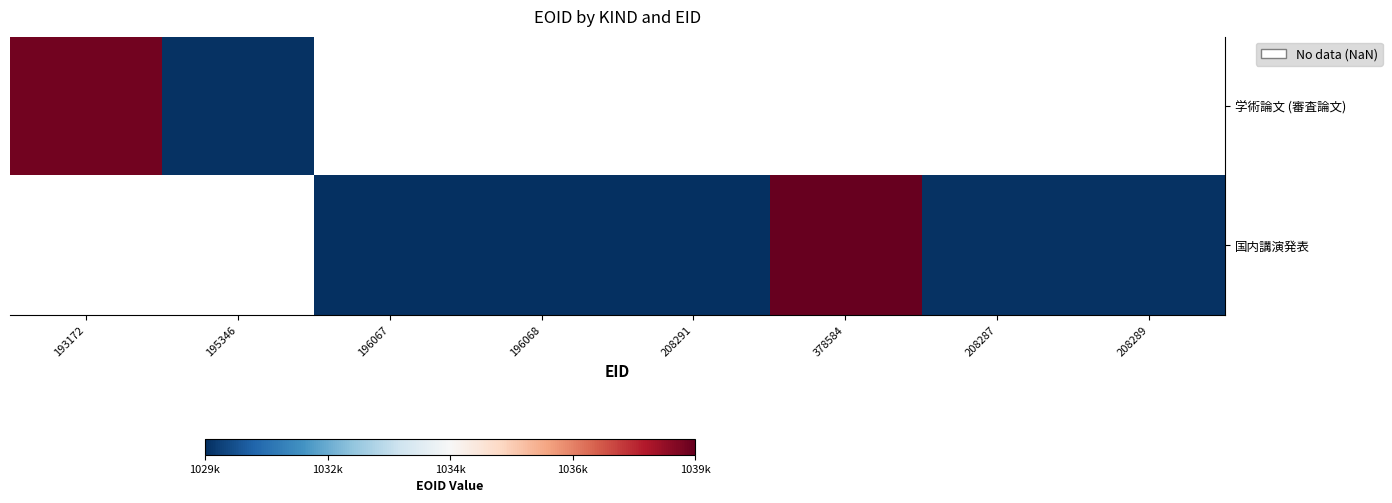

At which label does 国内講演発表 first exceed 1029708?

208291